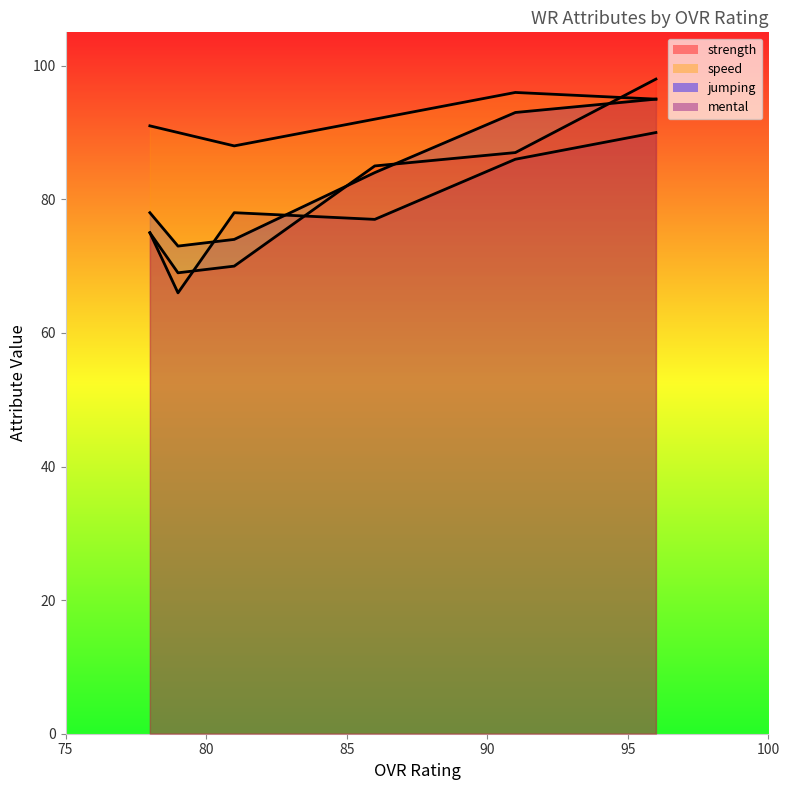

How many lines are shown in the chart?

4